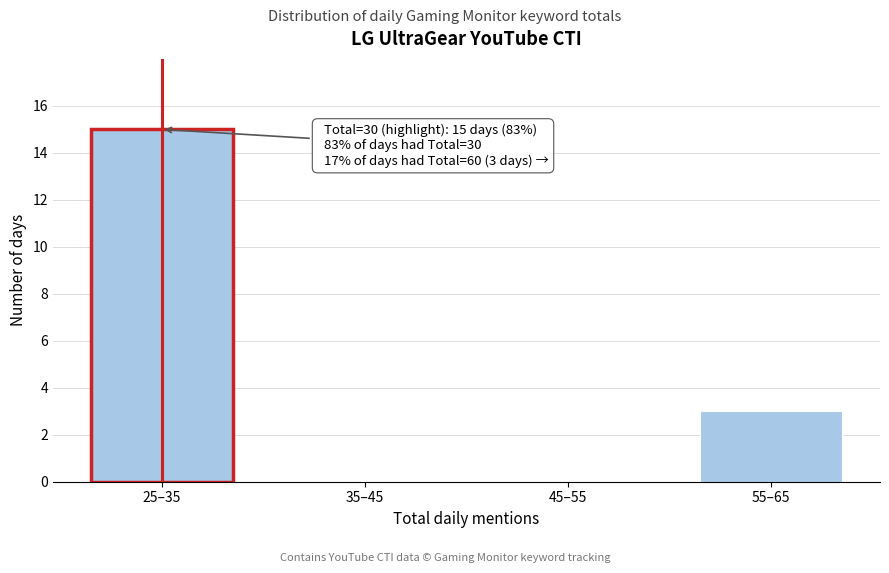

Reading right to left, extract all data points from this chart.

55–65=3	45–55=0	35–45=0	25–35=15